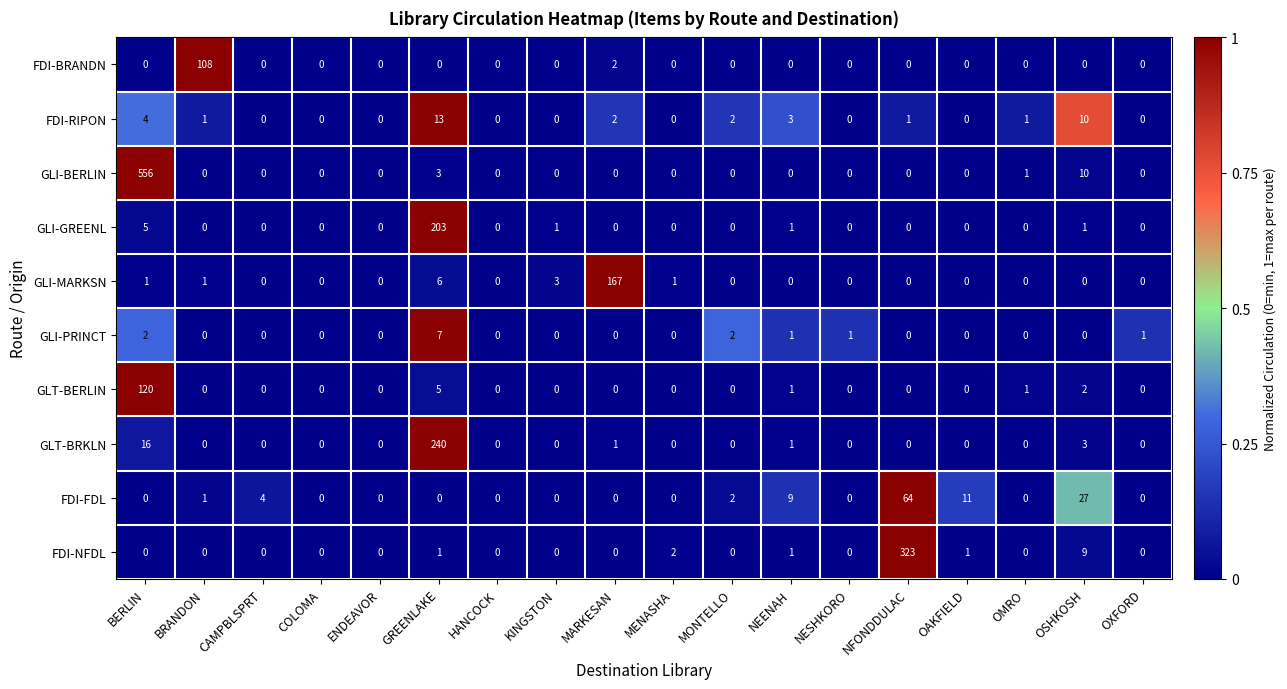

Rank the series by their maximum value, from highest to lowest.

GLI-BERLIN, FDI-NFDL, GLT-BRKLN, GLI-GREENL, GLI-MARKSN, GLT-BERLIN, FDI-BRANDN, FDI-FDL, FDI-RIPON, GLI-PRINCT